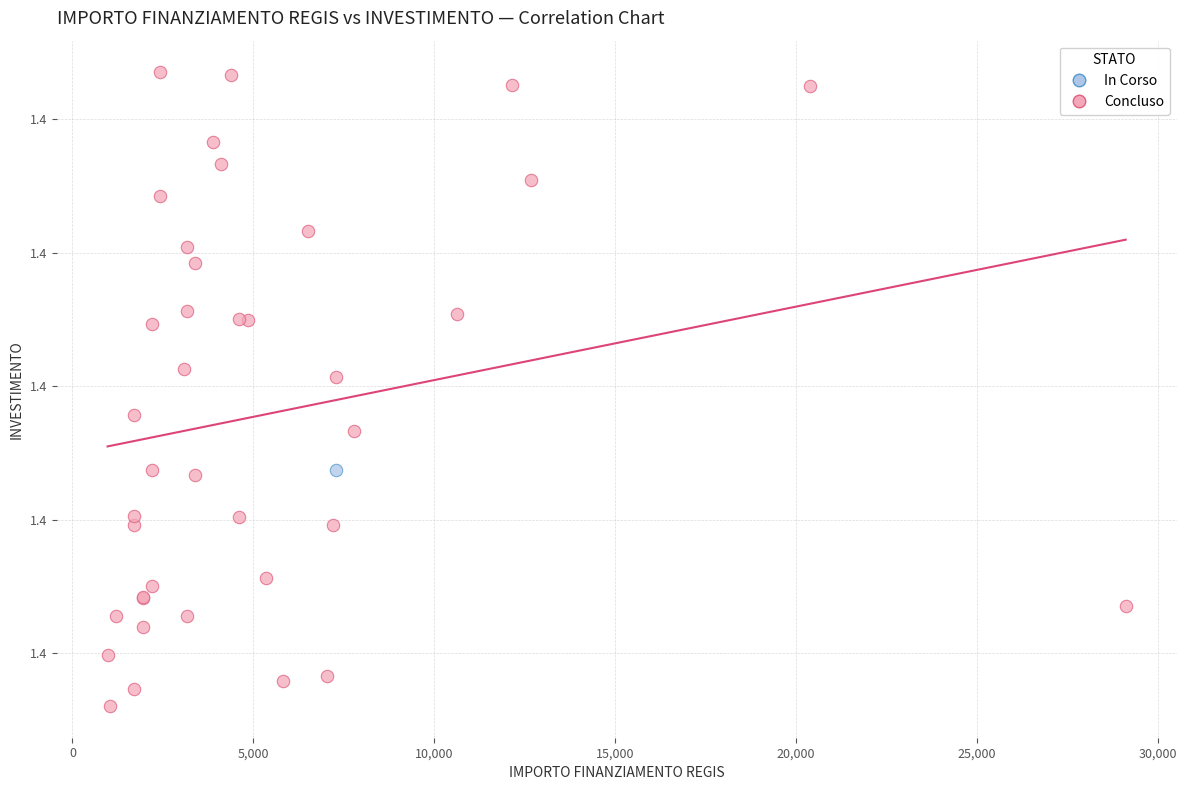

What are all the series names shown in the legend?

In Corso, Concluso